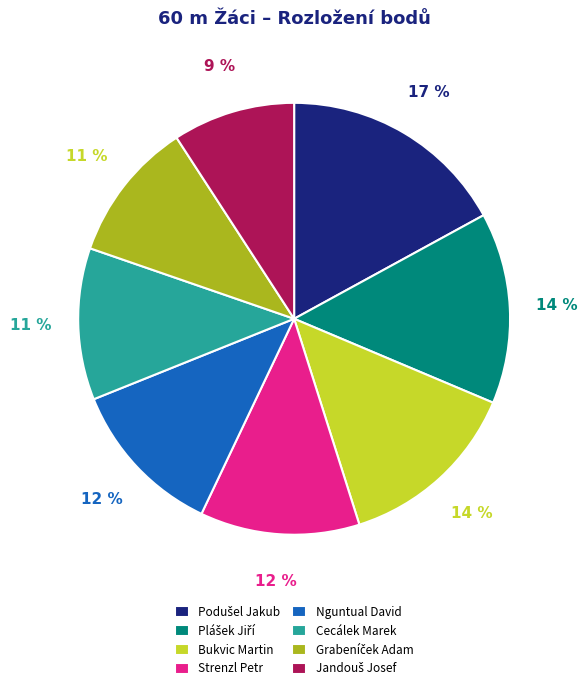

Does Cecálek Marek represent more than half of the total?

No